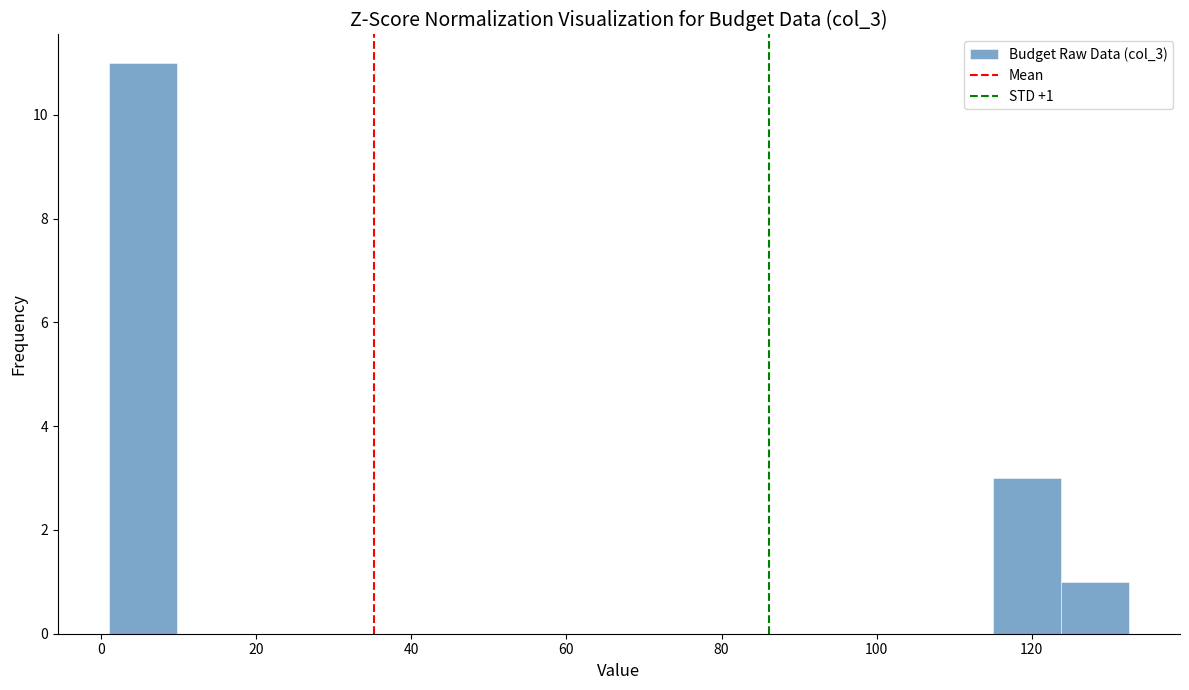

Which range on the x-axis has the tallest bar?

0 to 10